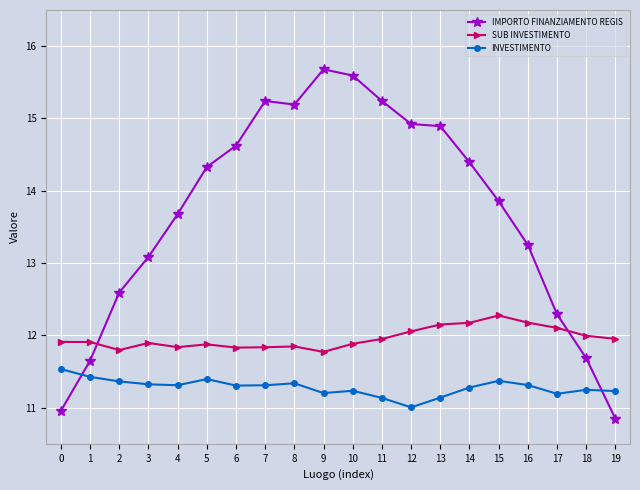

What is the difference between the highest and lowest values at 5?

2.9